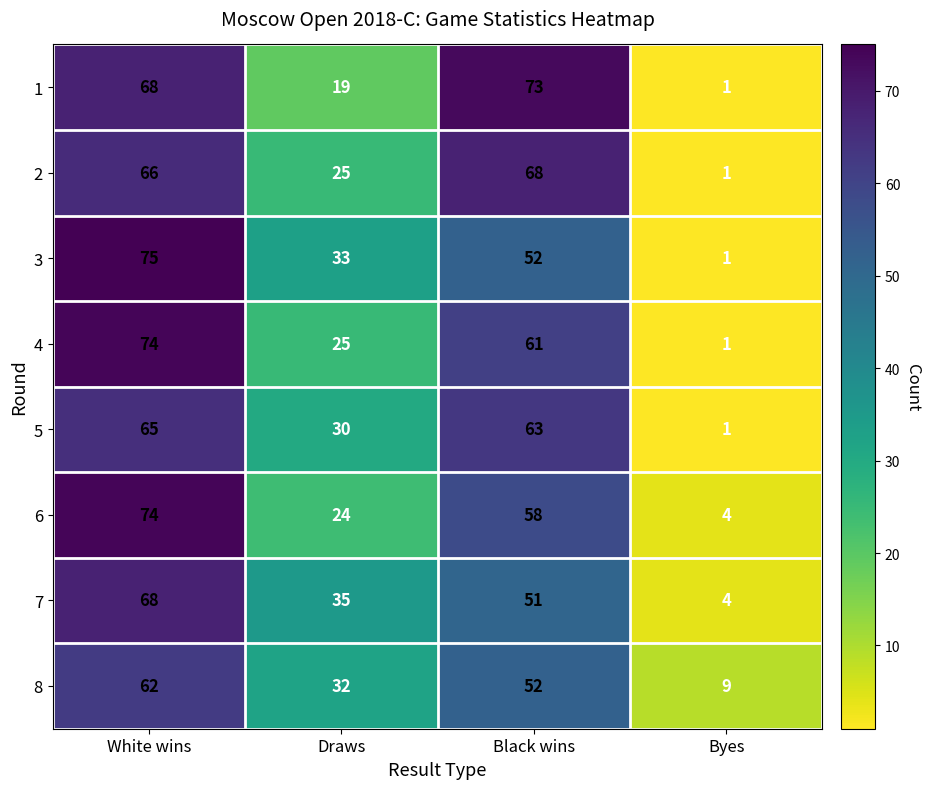

How many data points in 5 are less than 63?

2